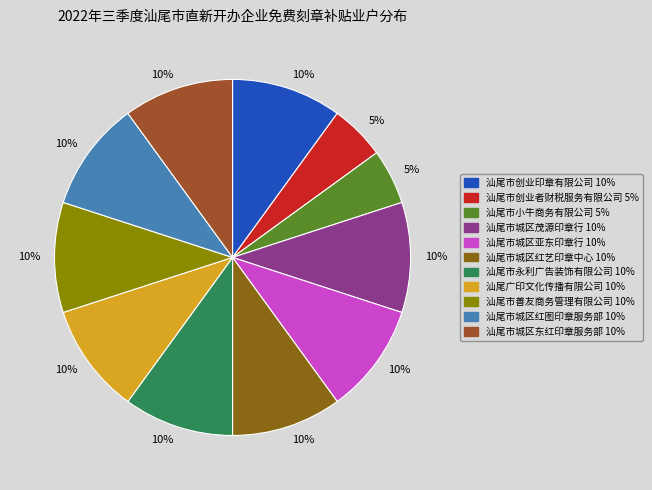

To the nearest percent, what is the average slice percentage?

9%